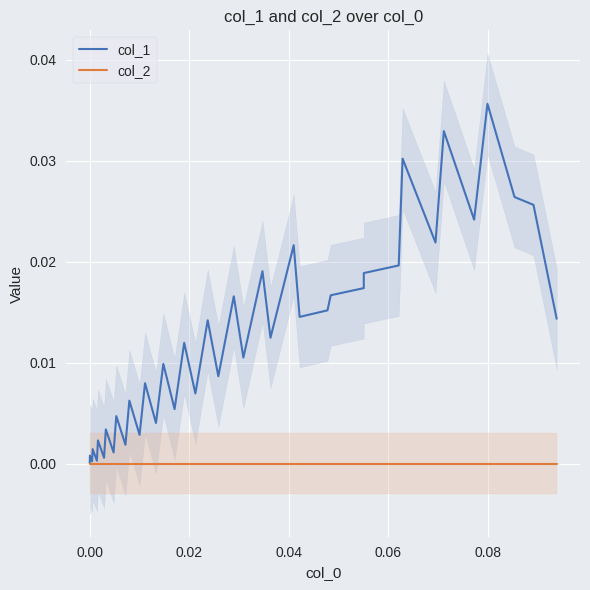

Which series has the largest total across all categories?

col_1